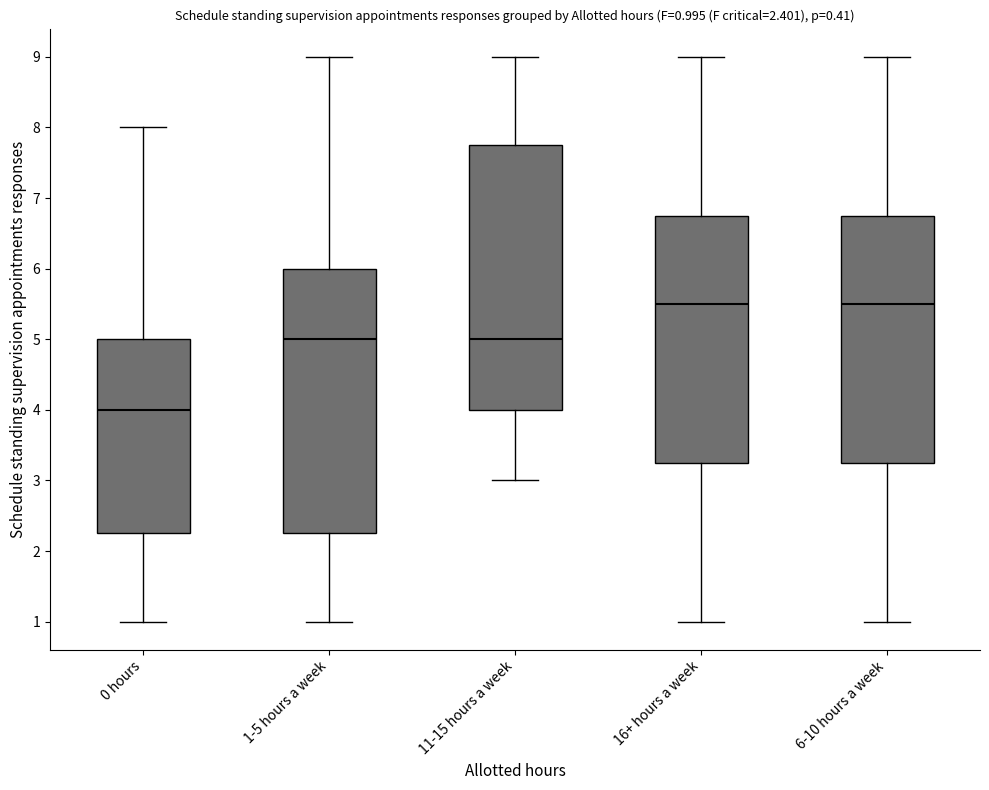

Which box's median line is the lowest?

0 hours